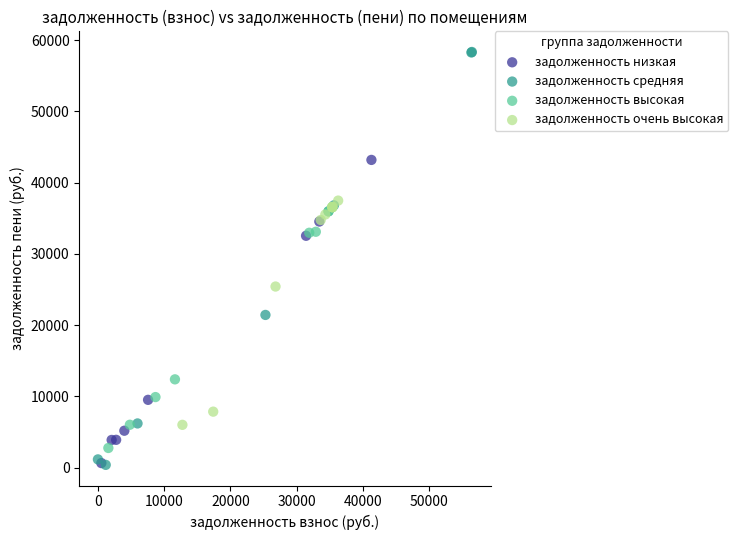

Which series has the widest spread of Y values?

задолженность средняя